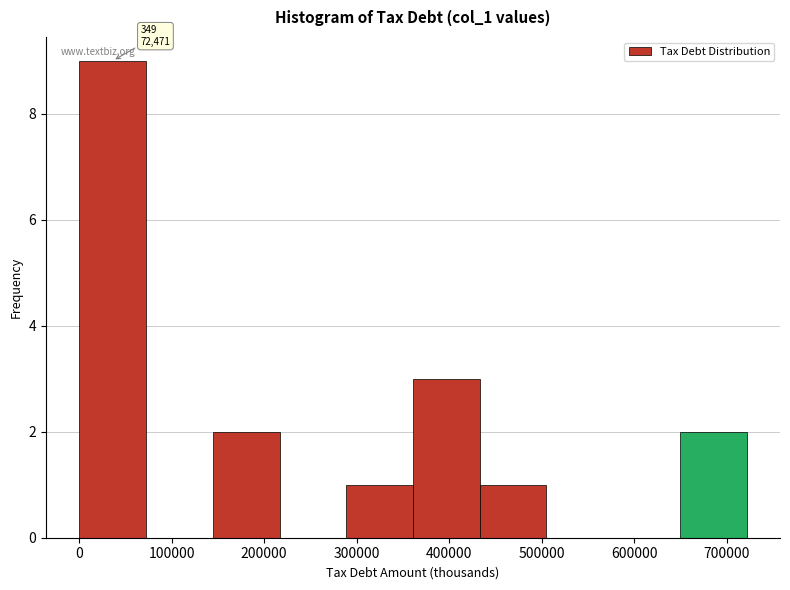

Over which range of the x-axis is the bar tallest?

0 to 70000